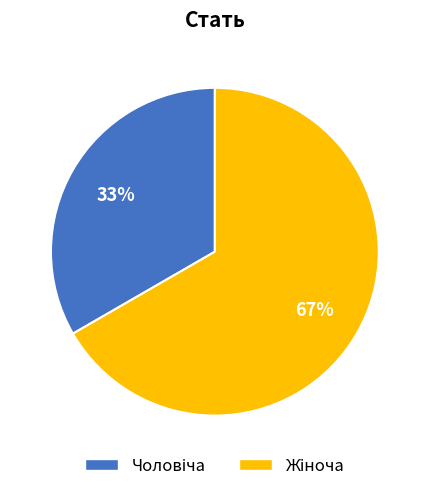

Does any single category account for the majority?

Yes